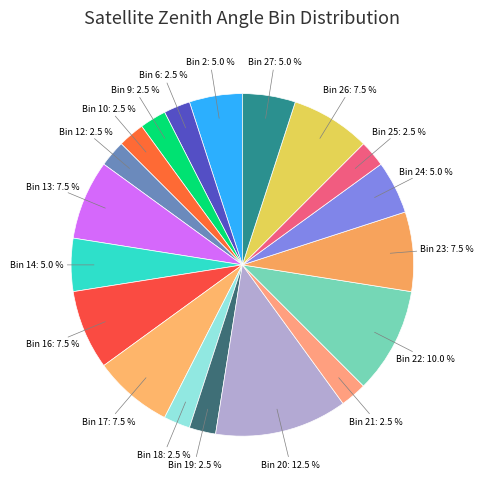

Does Bin 10: 2.5 % represent more than half of the total?

No